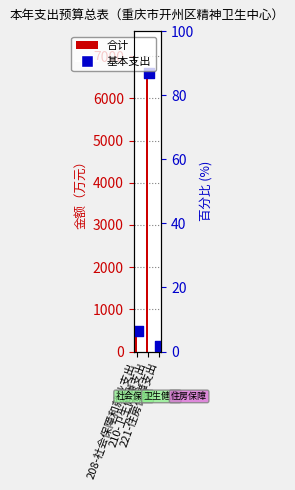

Which series reaches the maximum Y coordinate?

合计